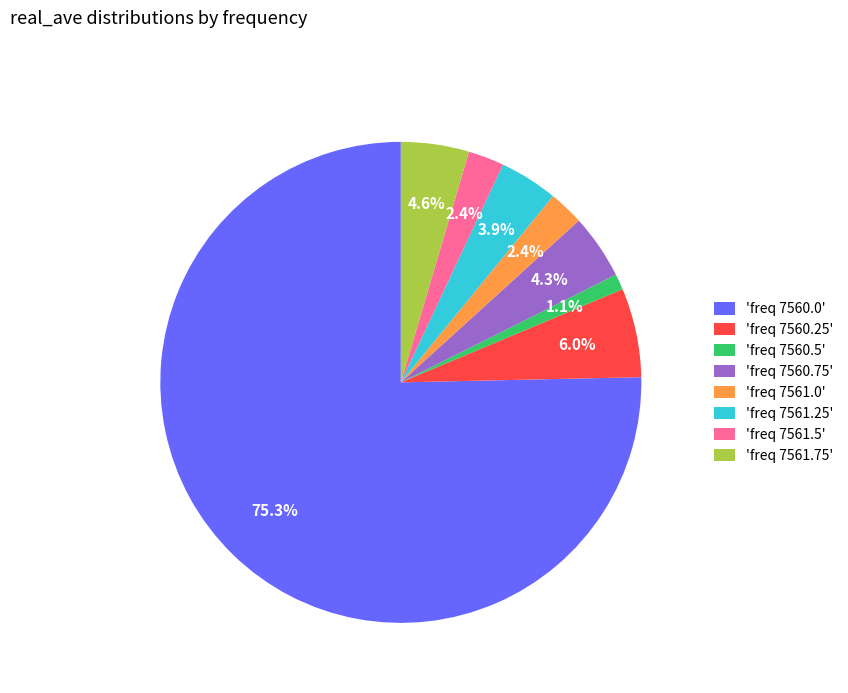

How much of the chart is everything except 'freq 7560.75'?

95.7%